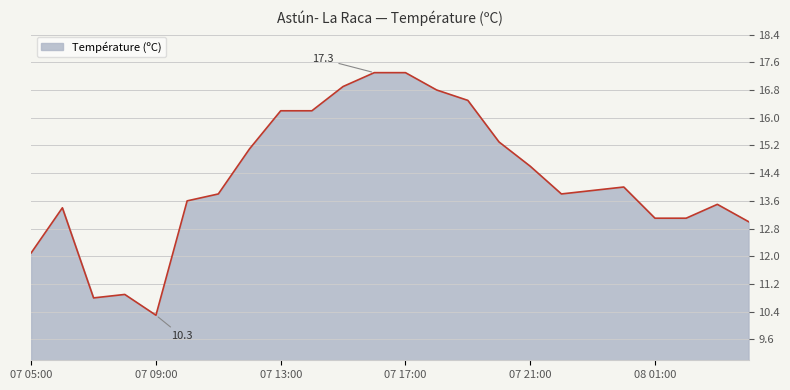

What is the smallest value displayed?

10.3